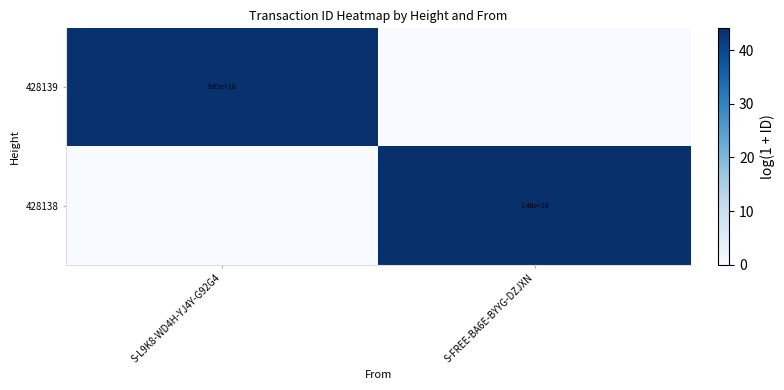

Is it true that 428139 equals 19.8 at S-L9K8-WD4H-YJ4Y-G92G4?

False